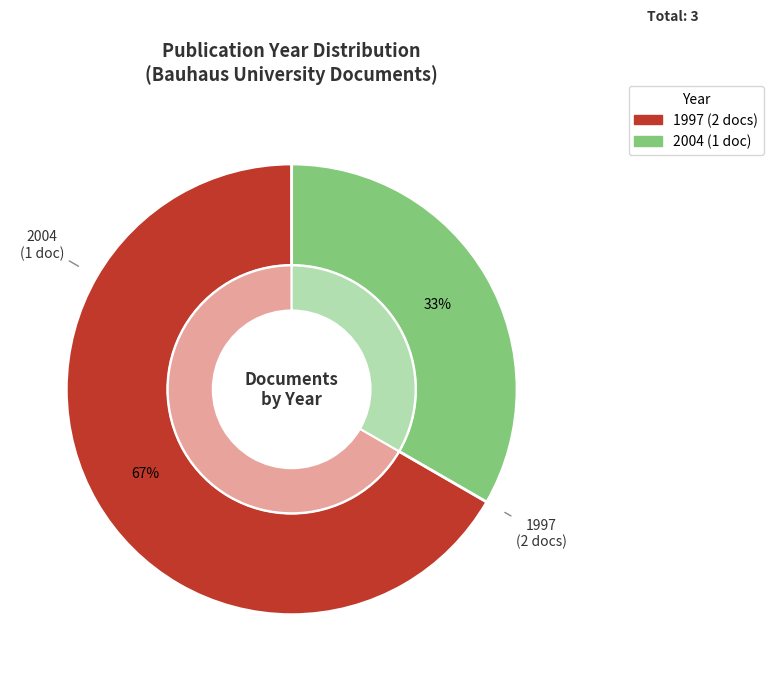

Is it true that OPUS4-516 is 48% of the pie?

False